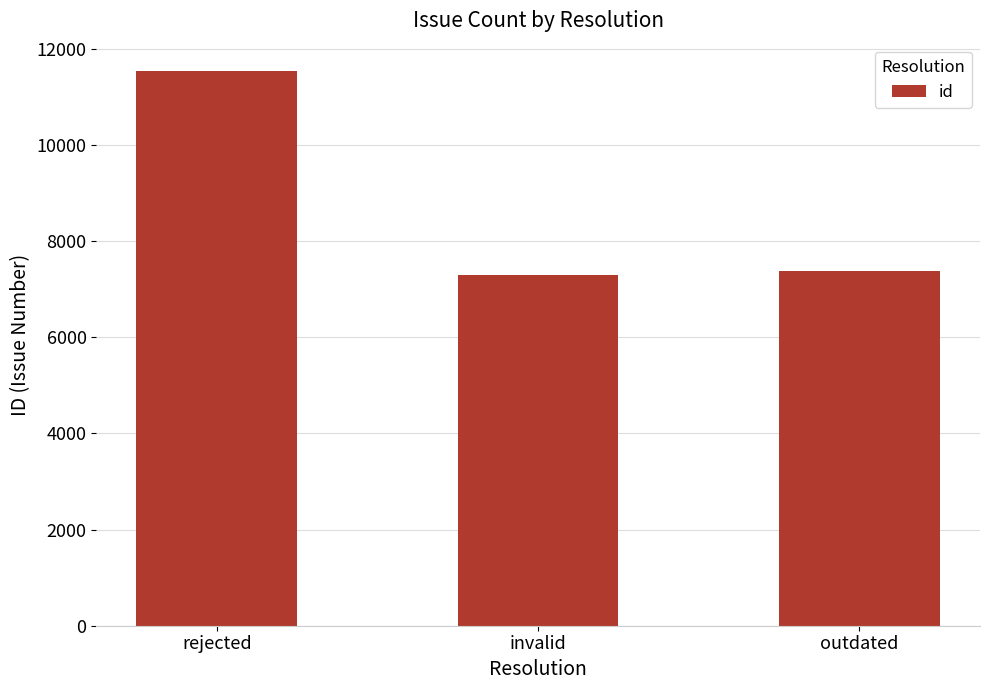

What position from the right is outdated?

1